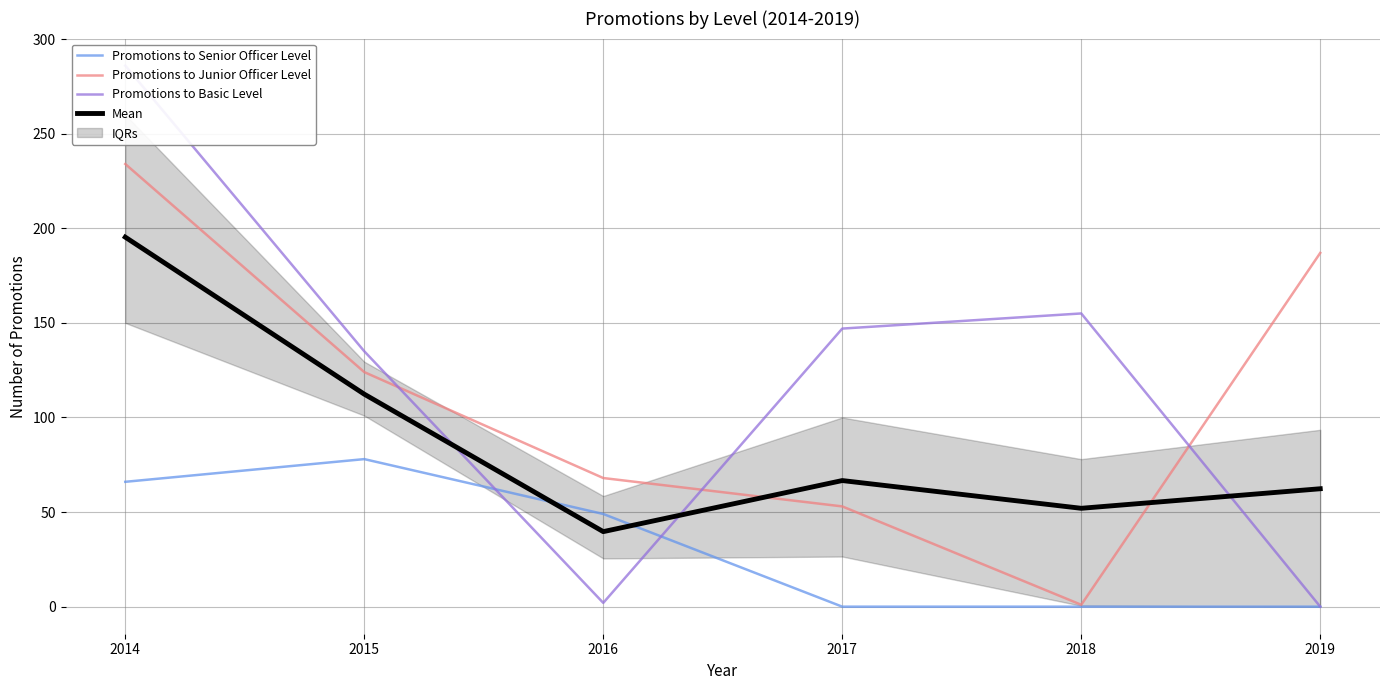

What are all the series names shown in the legend?

Promotions to Senior Officer Level, Promotions to Junior Officer Level, Promotions to Basic Level, Mean